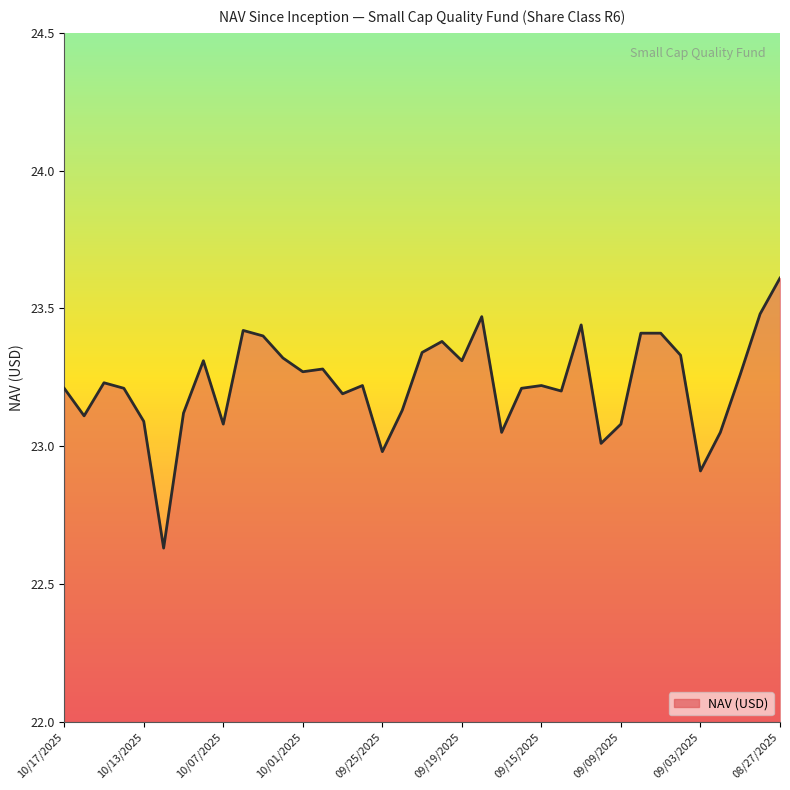

What is the greatest value displayed?

23.6